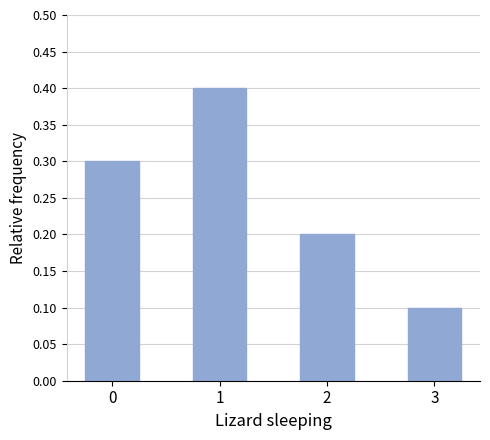

Are the bars horizontal?

No